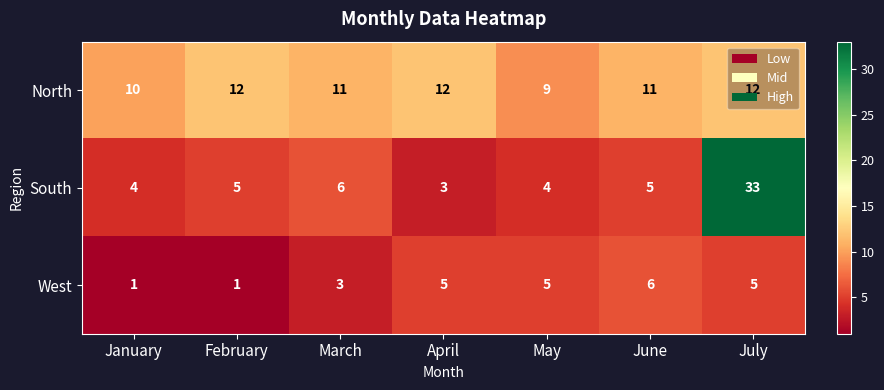

At which category is the sum across all series the highest?

July